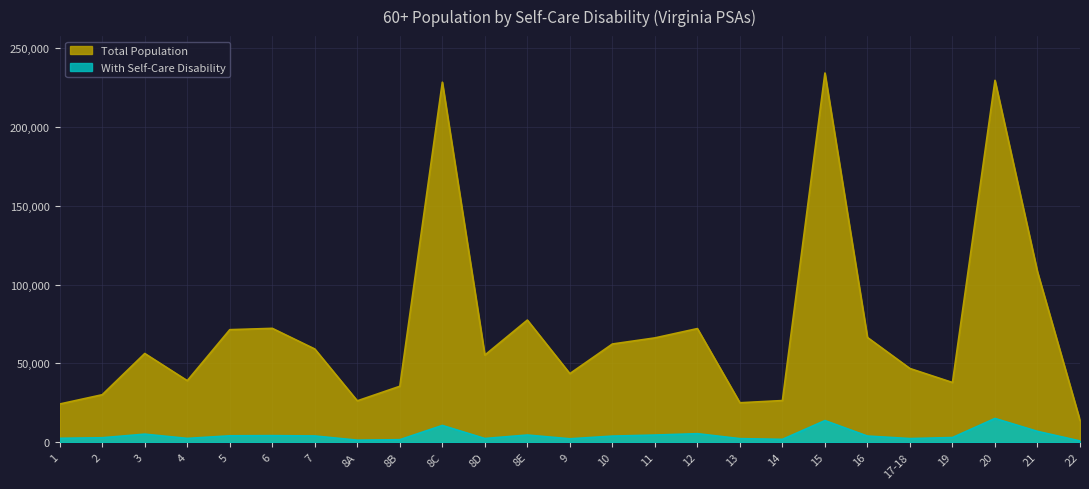

Between 8B and 8C, which series saw the biggest shift?

Total Population